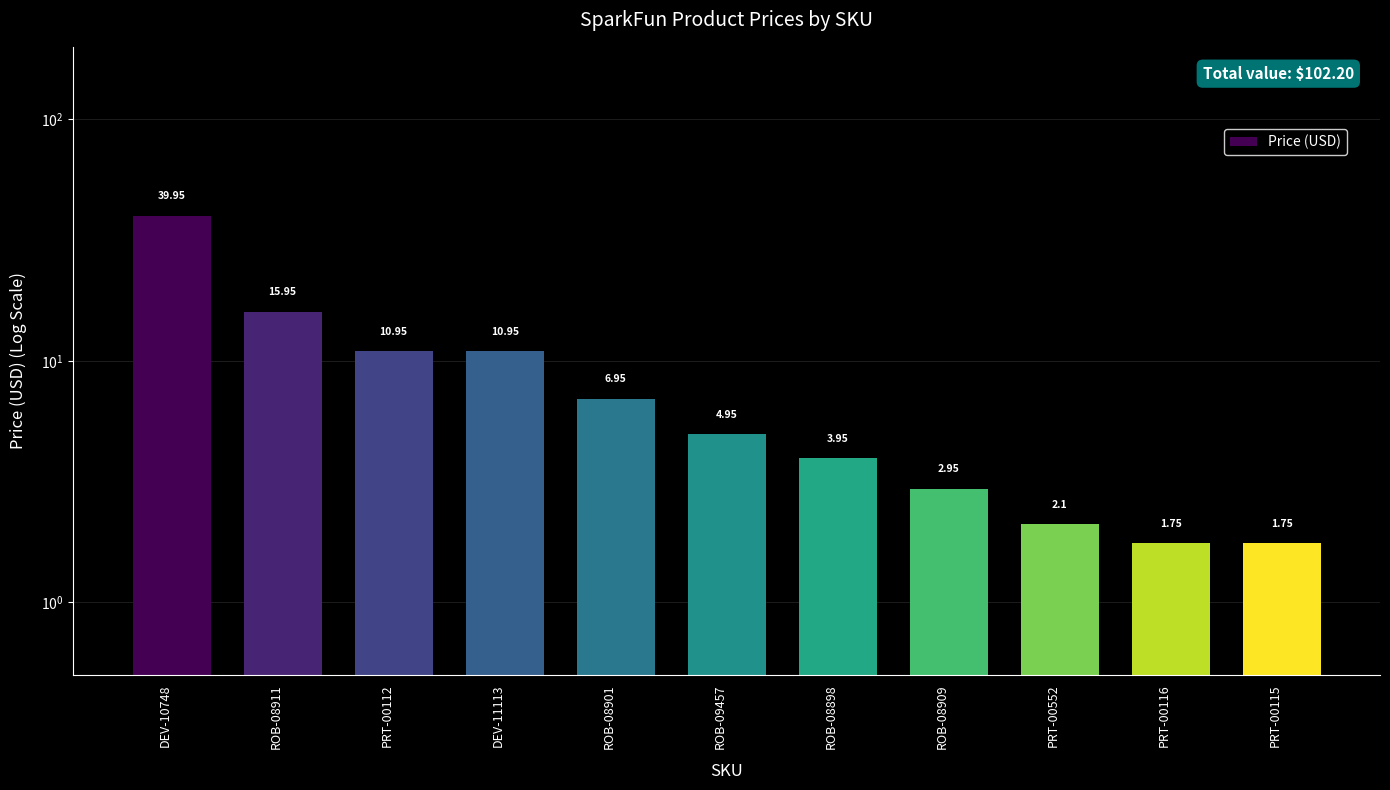

The chart shows a value of 2.7 at PRT-00552. True or false?

False